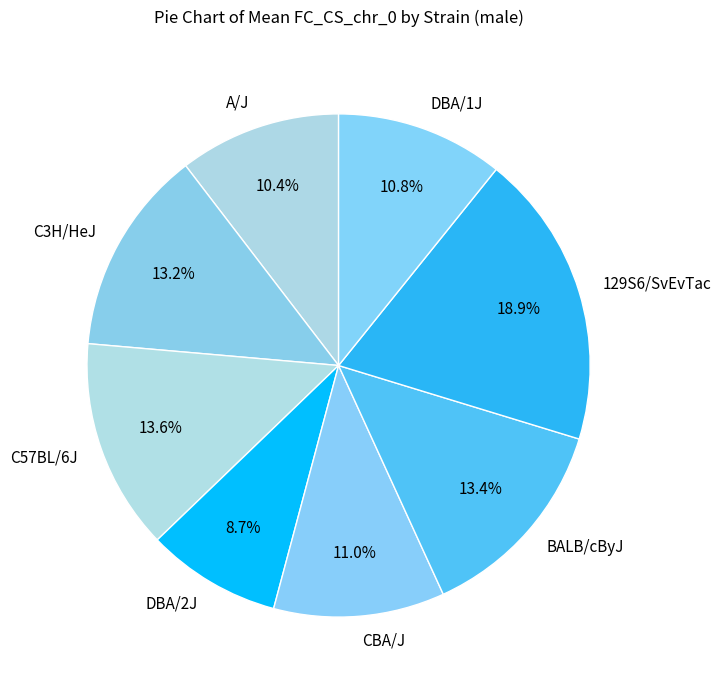

Combined, what portion of the pie is CBA/J and C57BL/6J?

24.6%